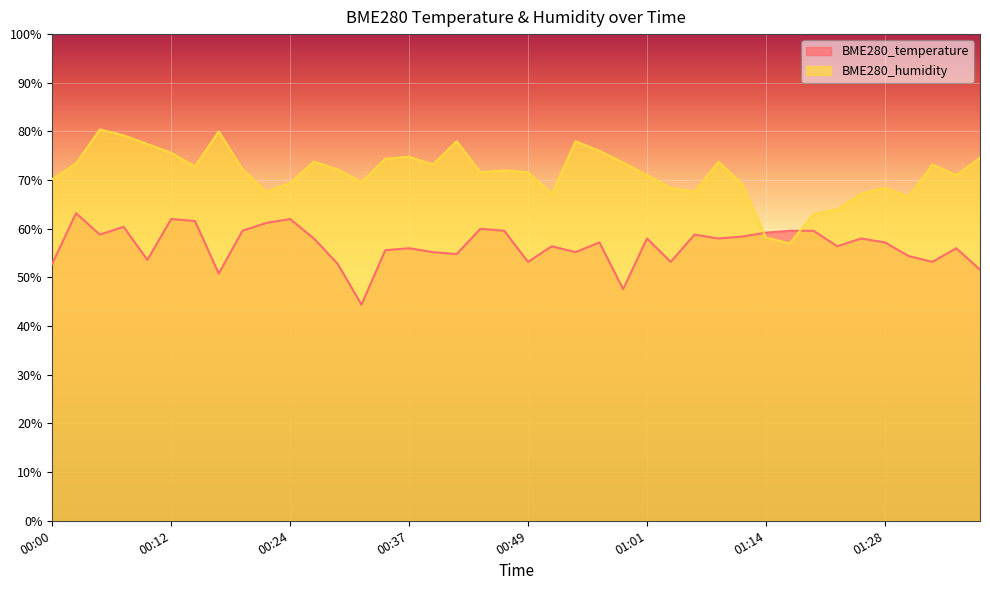

At 01:06, list the series in order from largest to smallest.

BME280_humidity, BME280_temperature